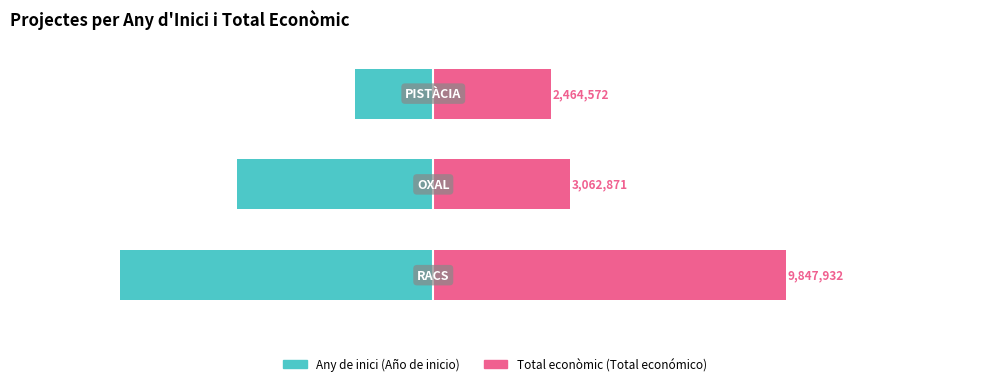

Rank the series by their maximum value, from lowest to highest.

Any de inici (Año de inicio), Total econòmic (Total económico)